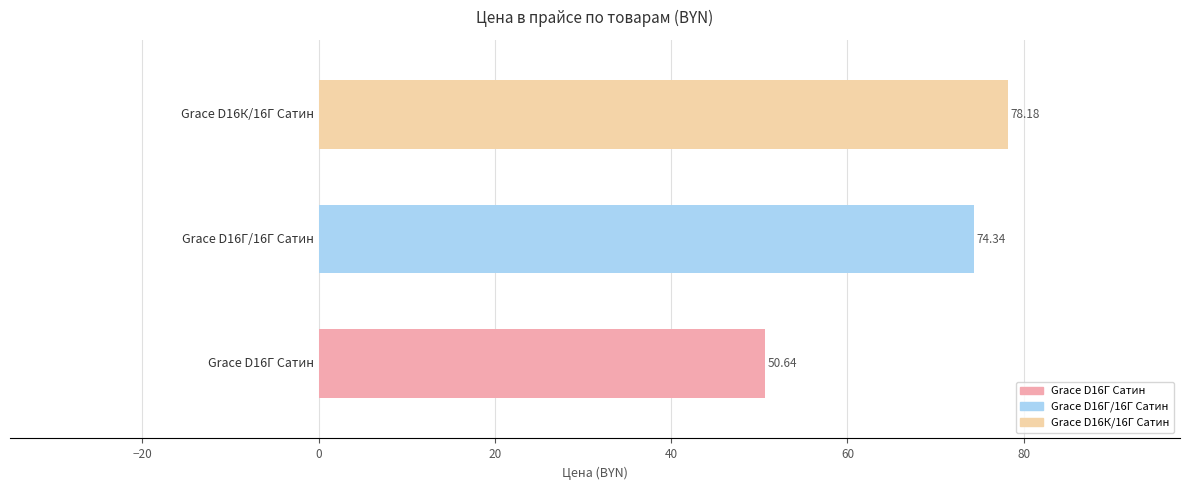

What is the sum of all values?

203.2